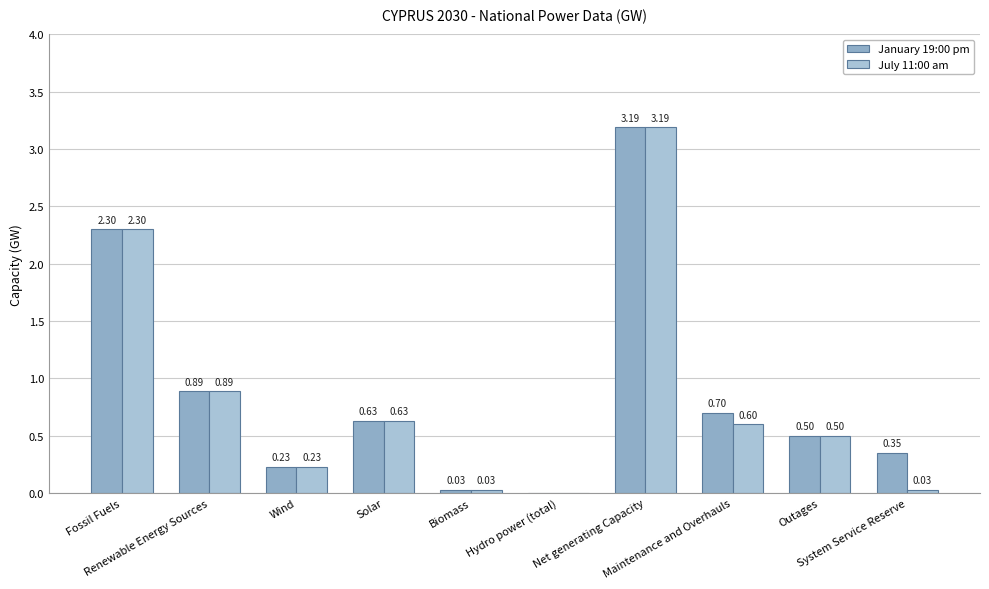

At which label is July 11:00 am closest to 1?

Renewable Energy Sources